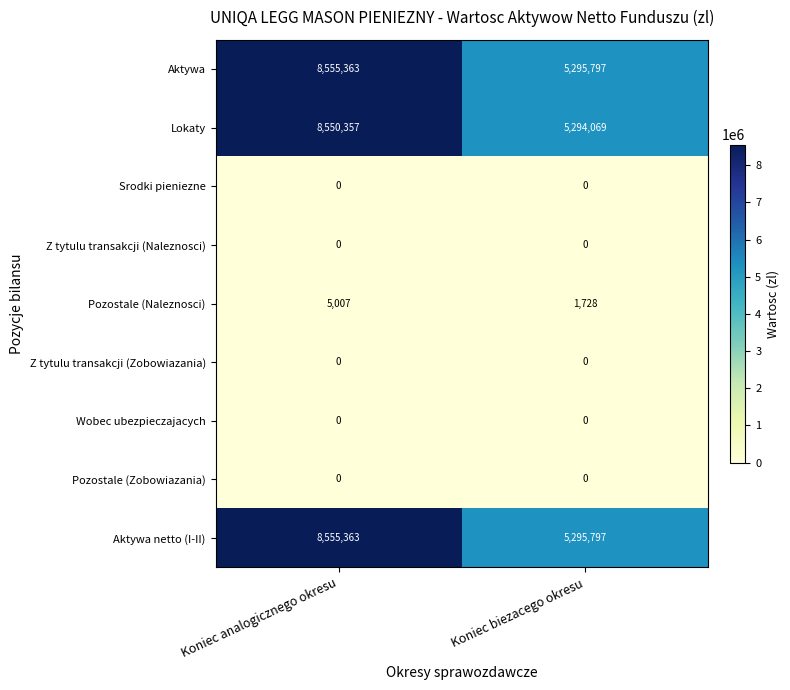

What is the difference between the highest and lowest values at Koniec analogicznego okresu?

8555363